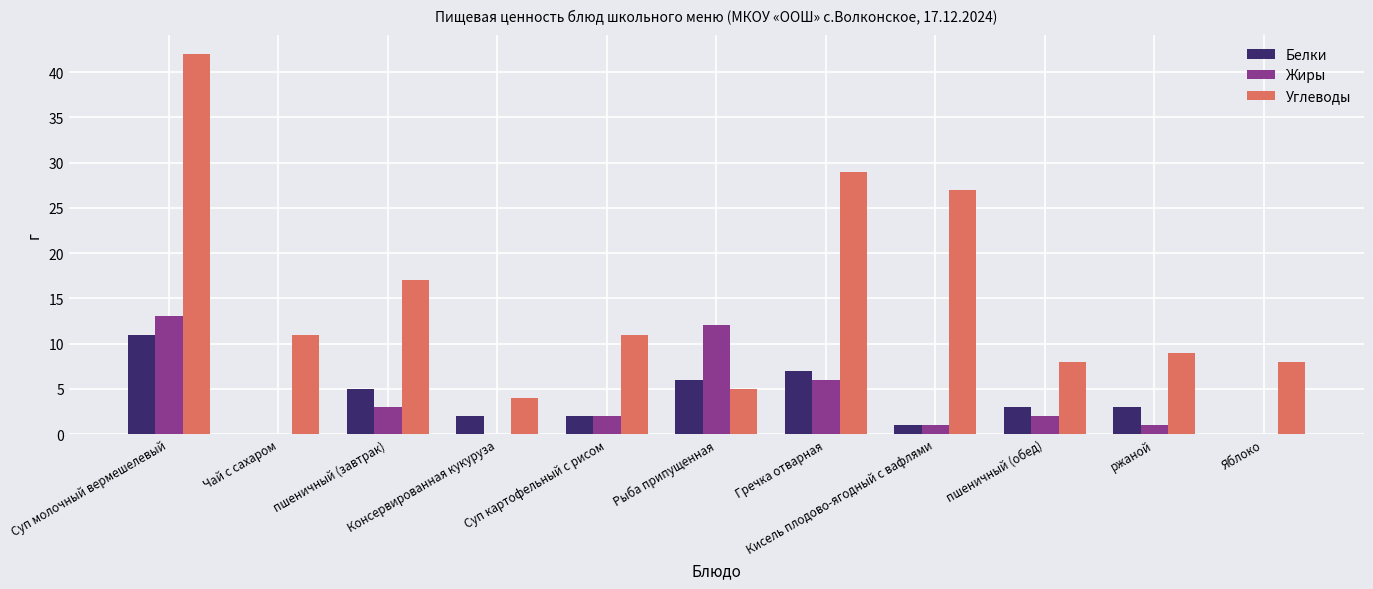

Are the bars grouped side by side (vs. stacked)?

Yes